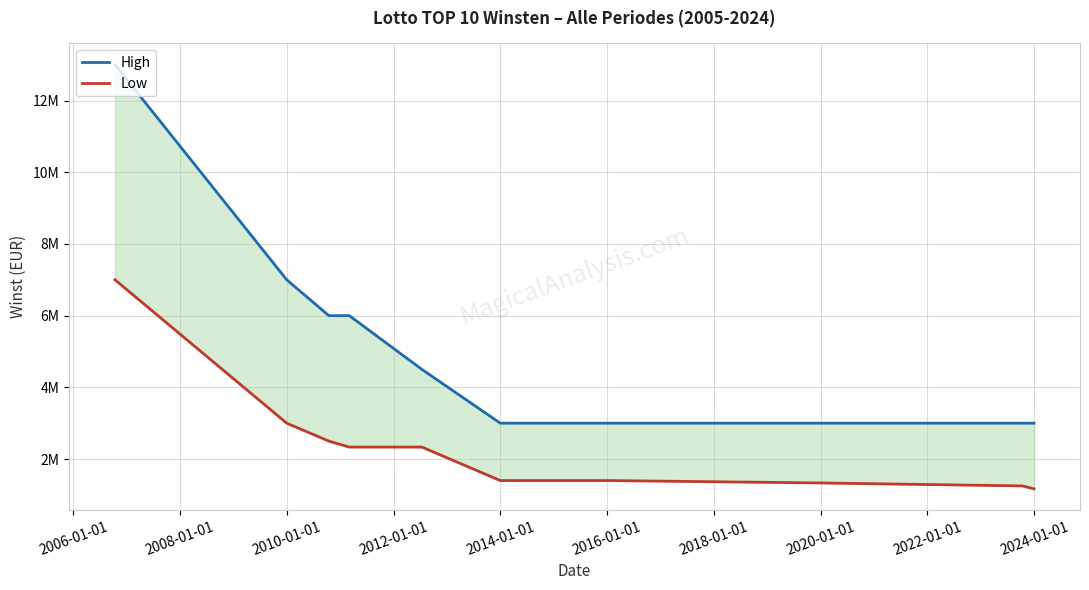

Rank the series by their maximum value, from lowest to highest.

Low, High